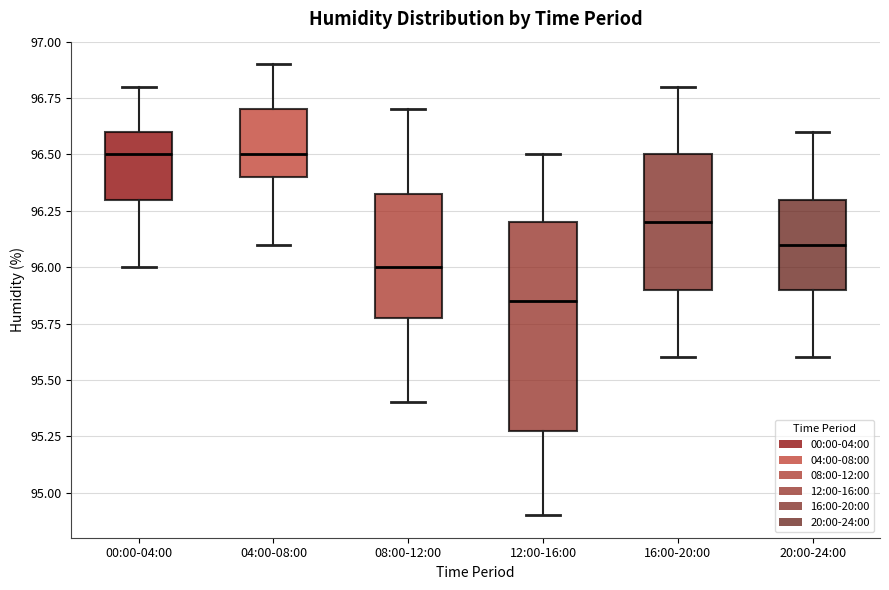

Reading left to right, read every box against the y-axis: the position of its median line, the range the box covers, and the ends of its whiskers. The values are not printed on the chart, so give them approximately, as read against the axis.

00:00-04:00: median 96.50, box 96.30 to 96.60, whiskers 96.00 to 96.80
04:00-08:00: median 96.50, box 96.40 to 96.70, whiskers 96.10 to 96.90
08:00-12:00: median 96.00, box 95.80 to 96.35, whiskers 95.40 to 96.70
12:00-16:00: median 95.85, box 95.30 to 96.20, whiskers 94.90 to 96.50
16:00-20:00: median 96.20, box 95.90 to 96.50, whiskers 95.60 to 96.80
20:00-24:00: median 96.10, box 95.90 to 96.30, whiskers 95.60 to 96.60